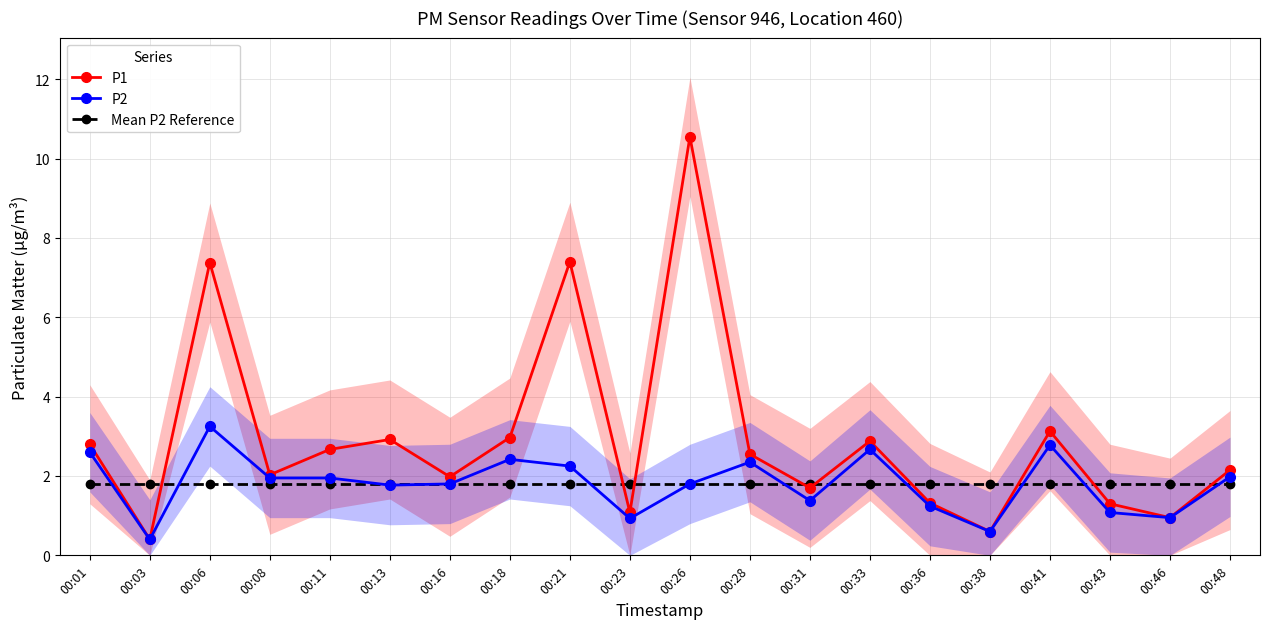

How many data points in P1 are above 2?

12